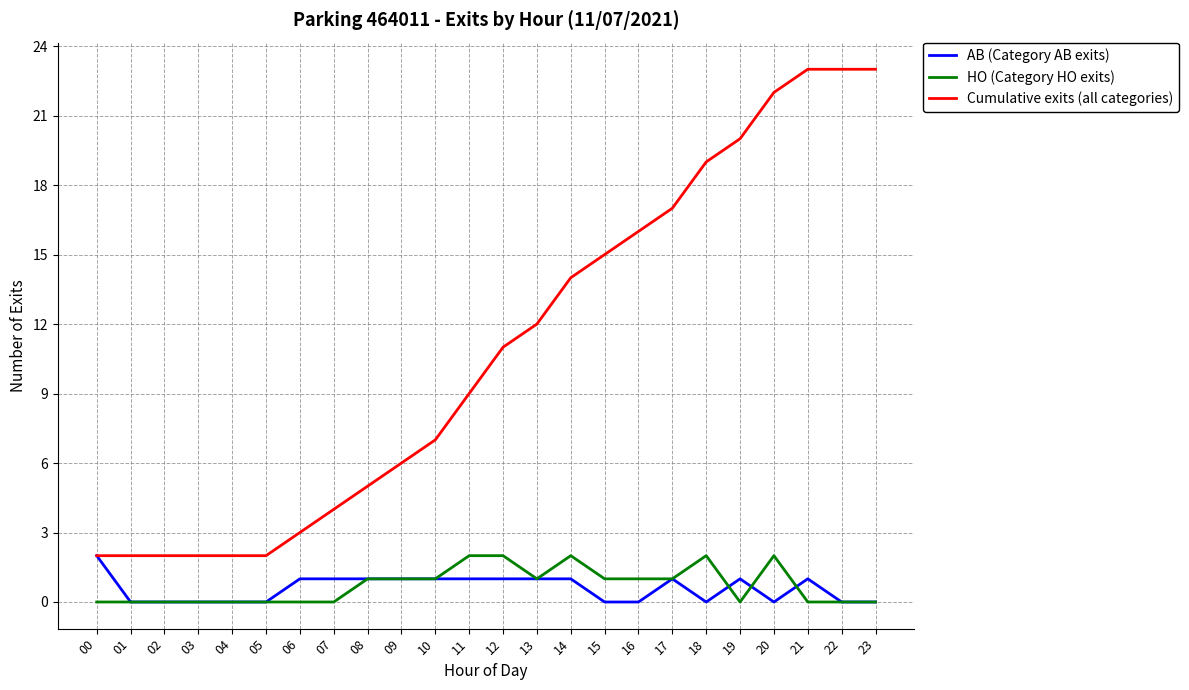

Reading left to right, transcribe all the data shown in this chart.

AB (Category AB exits): 00=2	01=0	02=0	03=0	04=0	05=0	06=1	07=1	08=1	09=1	10=1	11=1	12=1	13=1	14=1	15=0	16=0	17=1	18=0	19=1	20=0	21=1	22=0	23=0
HO (Category HO exits): 00=0	01=0	02=0	03=0	04=0	05=0	06=0	07=0	08=1	09=1	10=1	11=2	12=2	13=1	14=2	15=1	16=1	17=1	18=2	19=0	20=2	21=0	22=0	23=0
Cumulative exits (all categories): 00=2	01=2	02=2	03=2	04=2	05=2	06=3	07=4	08=5	09=6	10=7	11=9	12=11	13=12	14=14	15=15	16=16	17=17	18=19	19=20	20=22	21=23	22=23	23=23